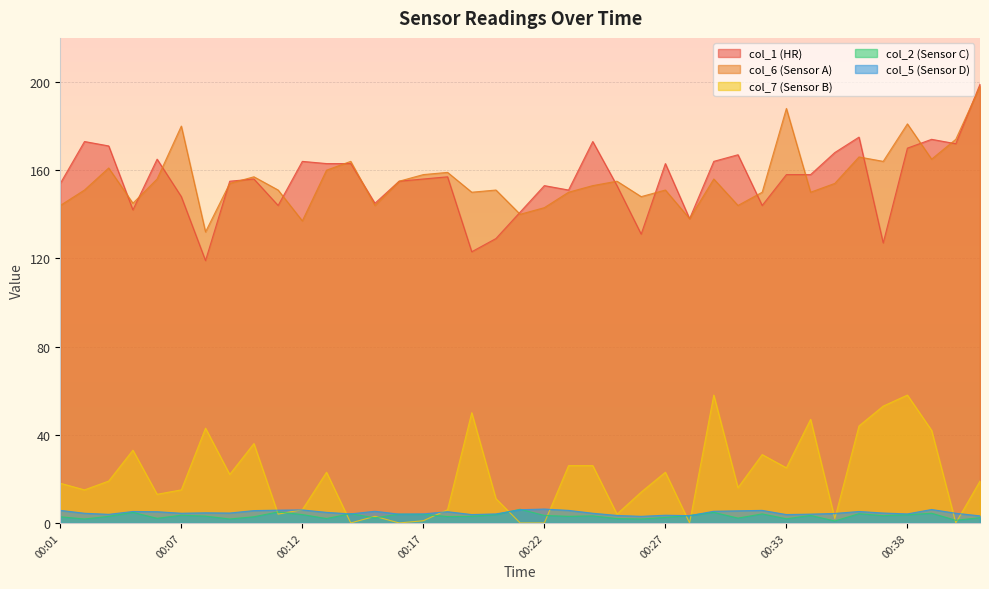

What is the average value of the col_6 series?

155.8